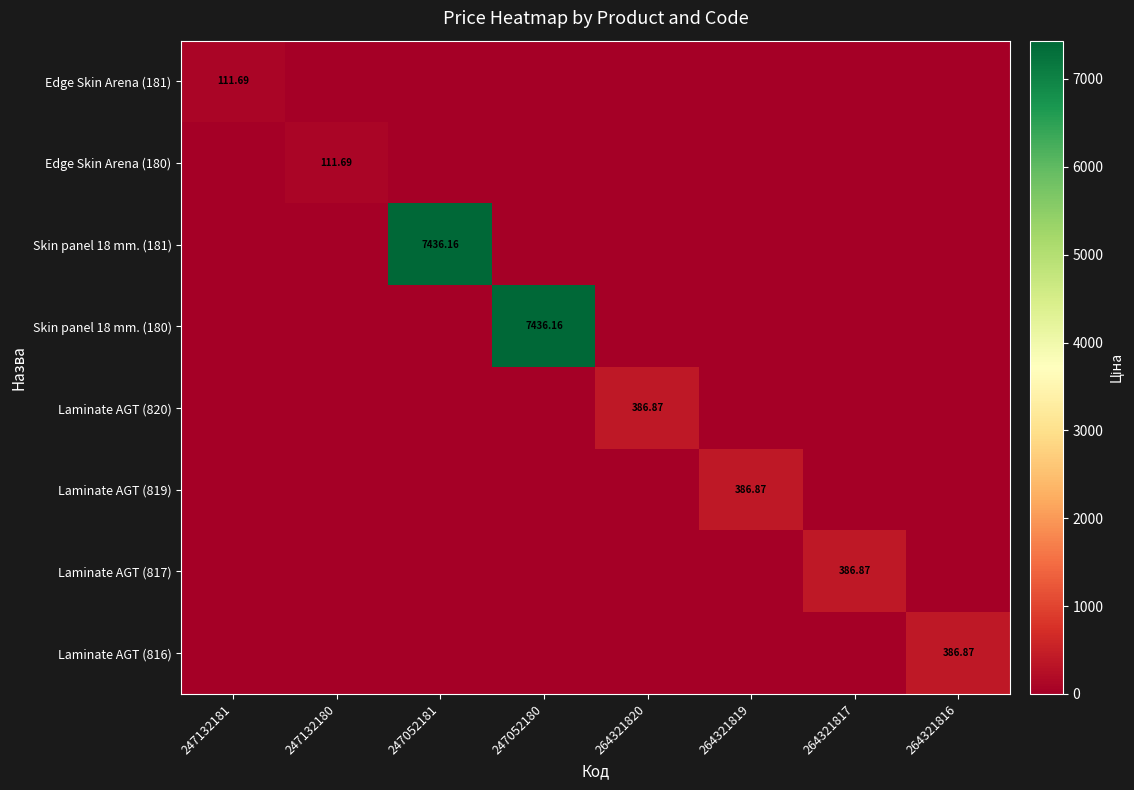

Rank the series at 264321817 from highest to lowest value.

Laminate AGT (817), Edge Skin Arena (181), Edge Skin Arena (180), Skin panel 18 mm. (181), Skin panel 18 mm. (180), Laminate AGT (820), Laminate AGT (819), Laminate AGT (816)